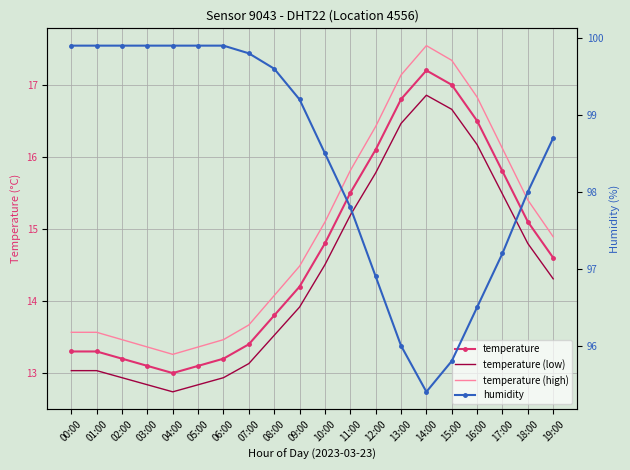

What is the difference between the highest and lowest values at 01:00?

86.9